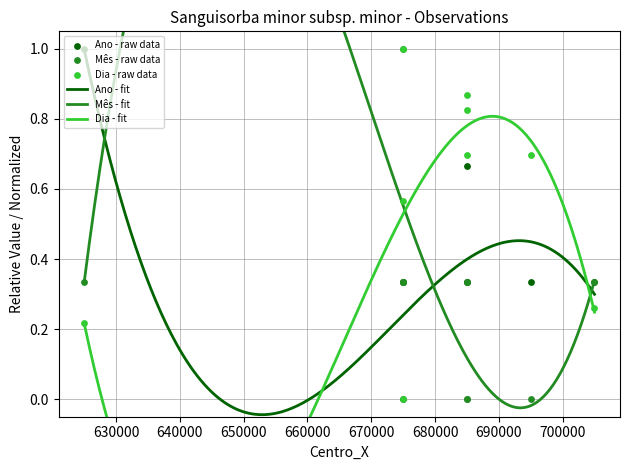

Is the value of Dia at 685000 greater than the value of Mes at 675000?

Yes